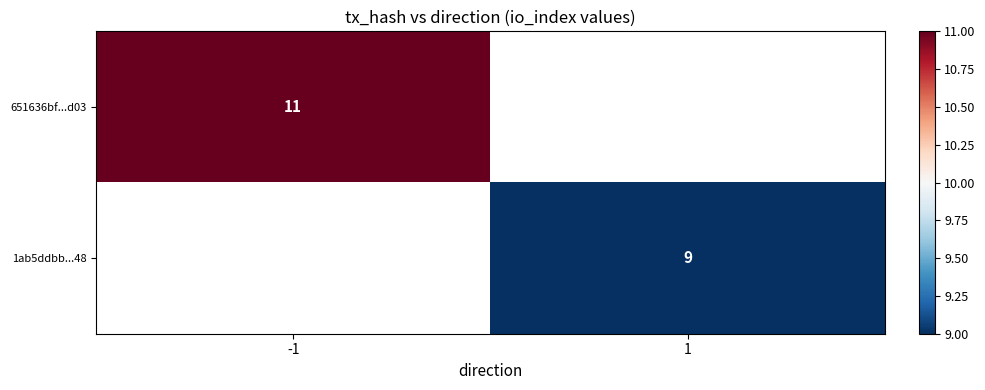

Is it true that 1ab5ddbb...48 equals 4 at 1?

False